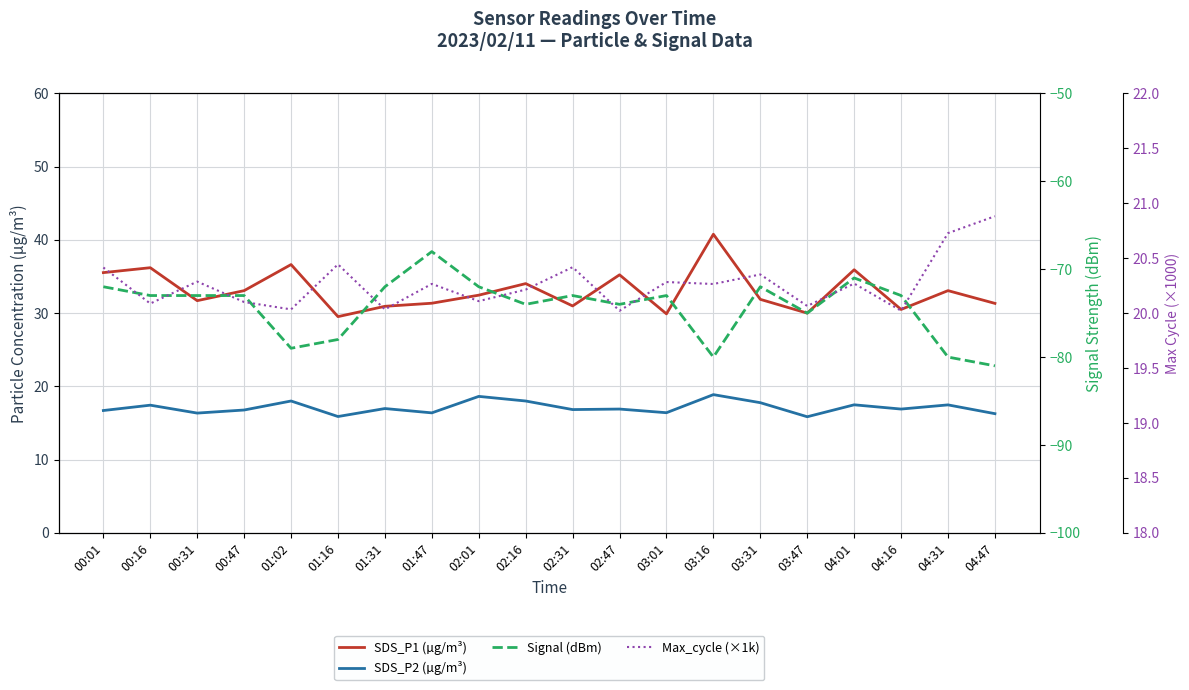

How many lines are shown in the chart?

4